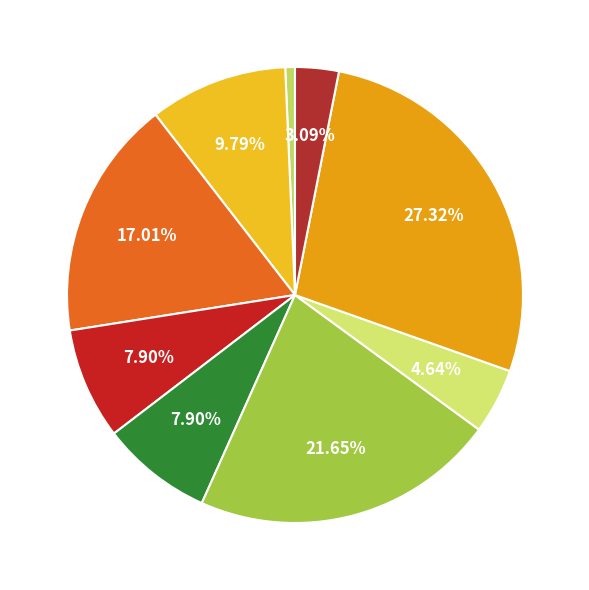

Count the number of slices in the pie.

9